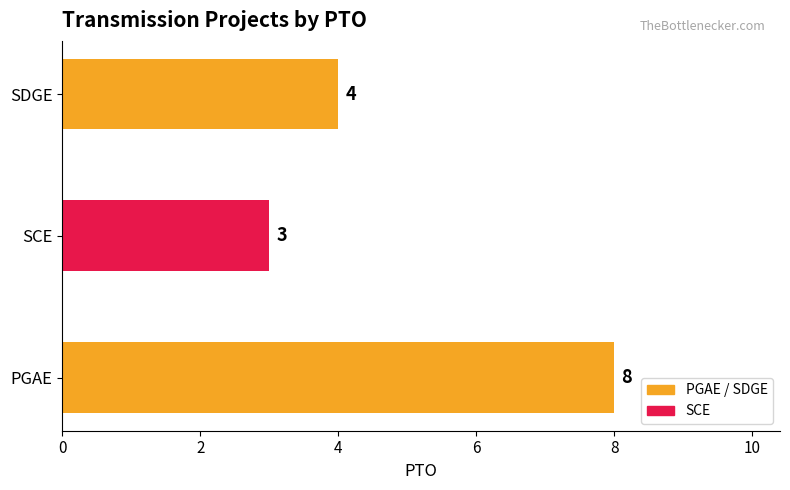

Reading top to bottom, extract all data points from this chart.

4	3	8